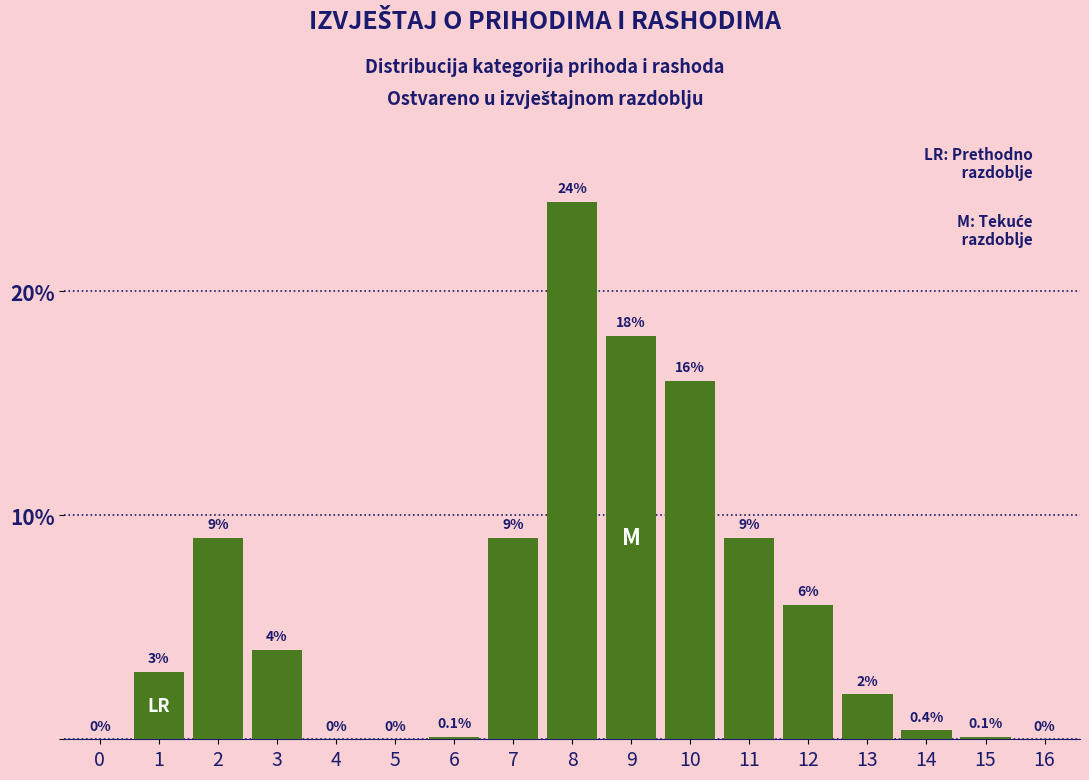

Reading left to right, list all the values displayed in this chart.

0=0.0	1=3.0	2=9.0	3=4.0	4=0.0	5=0.0	6=0.1	7=9.0	8=24.0	9=18.0	10=16.0	11=9.0	12=6.0	13=2.0	14=0.4	15=0.1	16=0.0